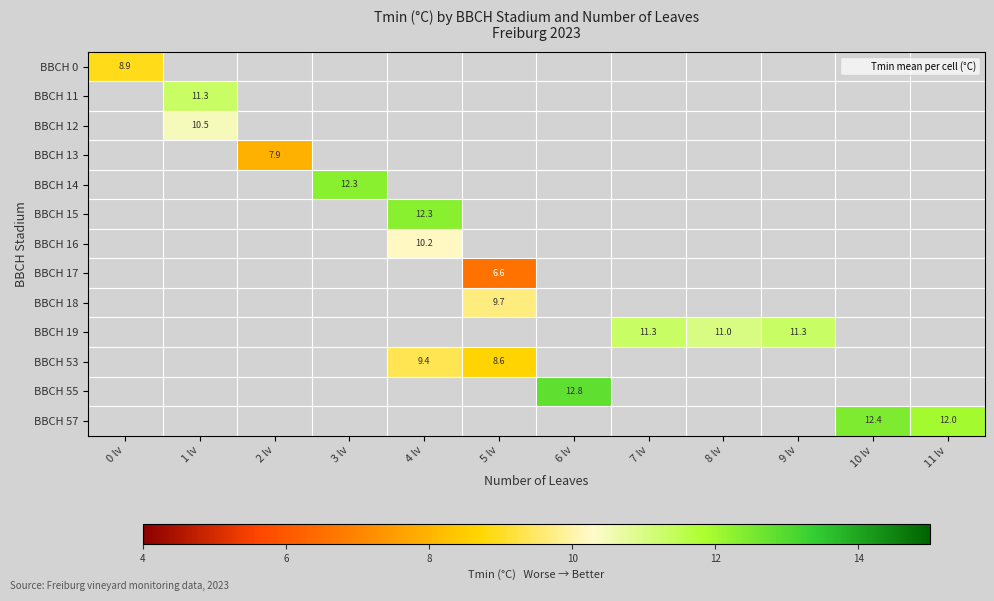

At which category does the chart reach its peak across all series?

6 lv